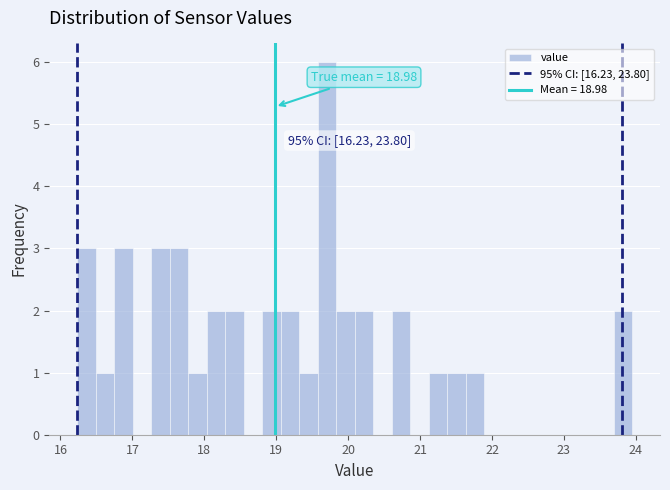

Around what value on the x-axis is the tallest bar? Give the approximate position of its centre, as read against the axis.

19.7